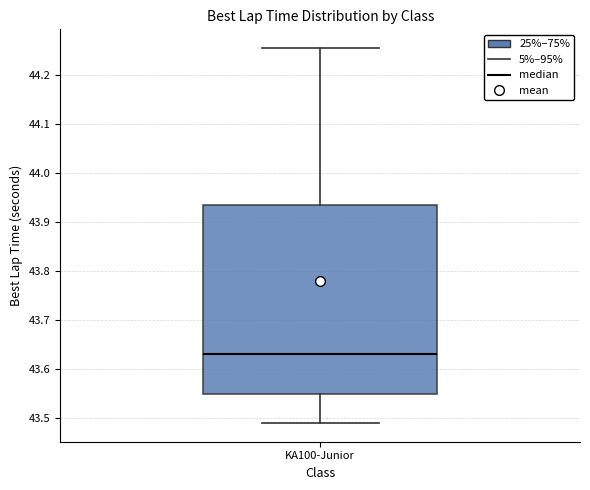

Where is the upper edge of the box for KA100-Junior on the y-axis? The values are not printed on the chart, so give them approximately, as read against the axis.

43.93